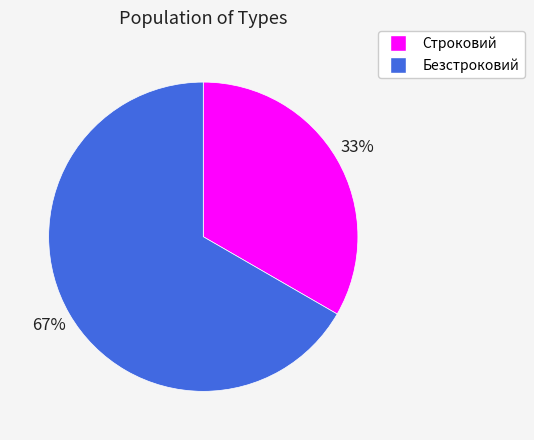

The Безстроковий slice represents 61% of the pie. True or false?

False